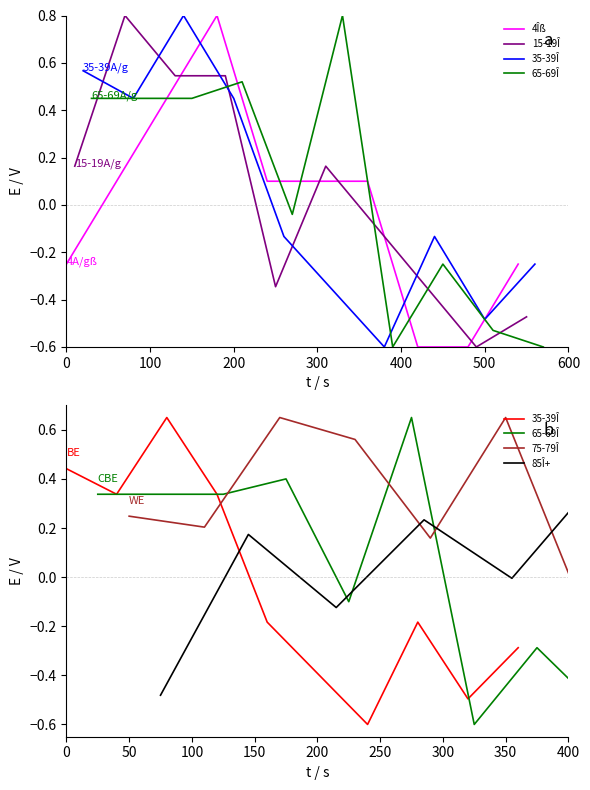

Which series has the widest spread of values?

4Îß